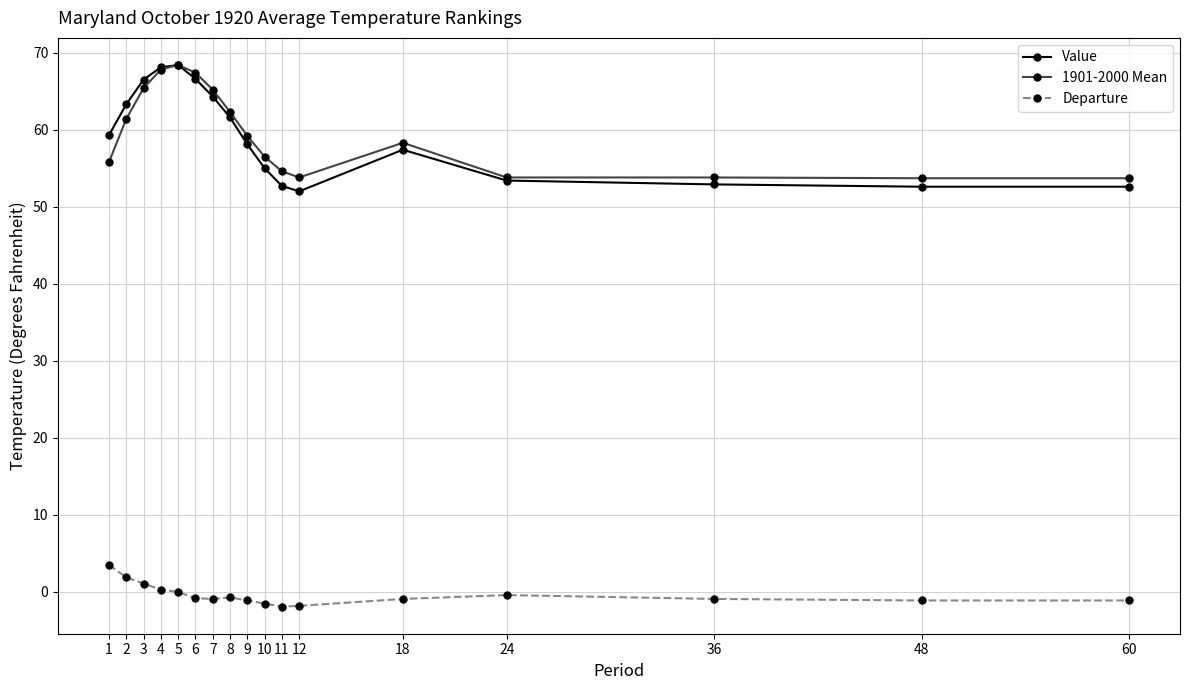

Is it true that Departure equals -1.1 at 48?

True